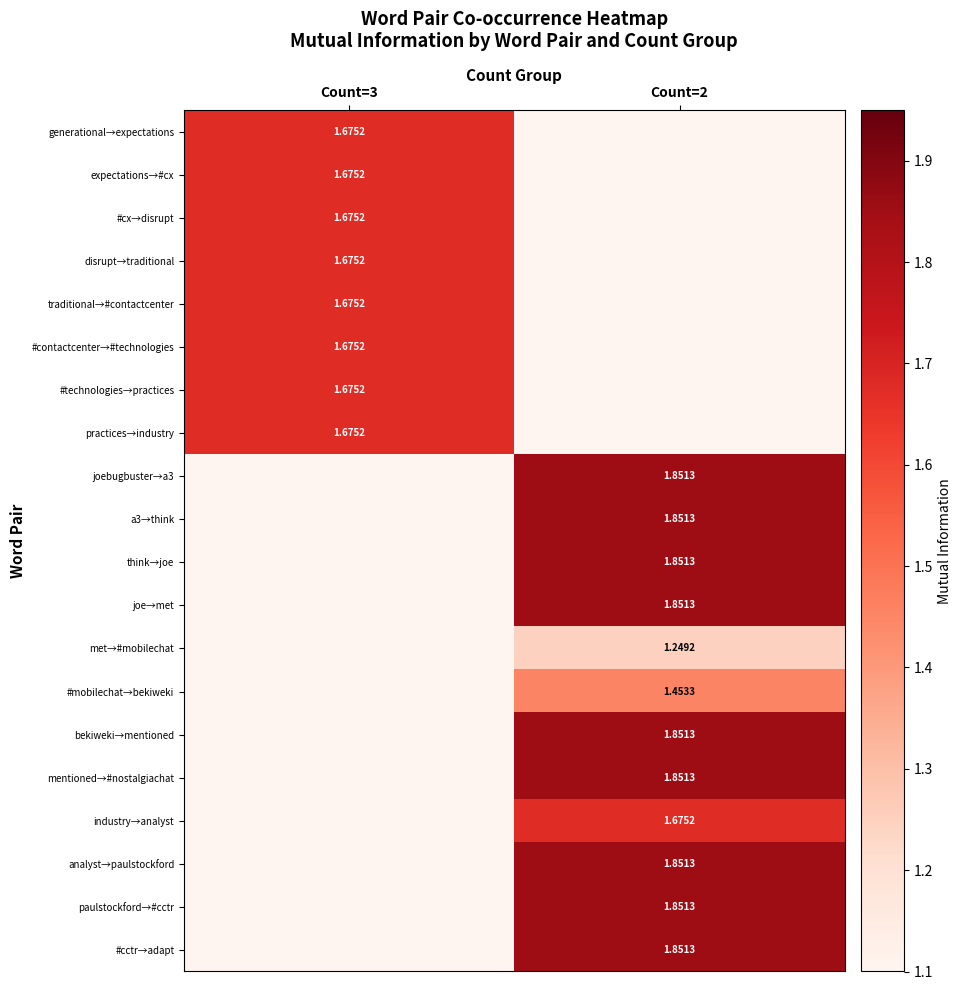

The value of expectations→#cx at Count=3 is 0.7. True or false?

False